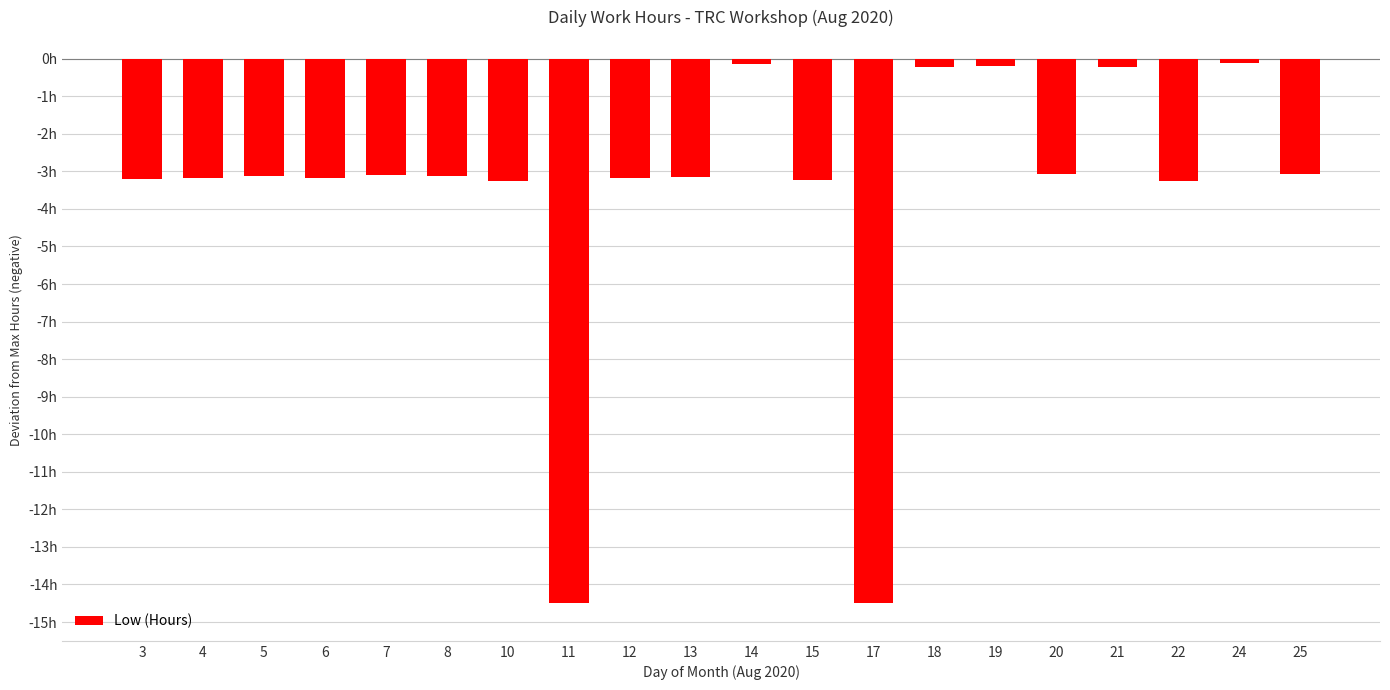

At which category does the chart reach its peak across all series?

24